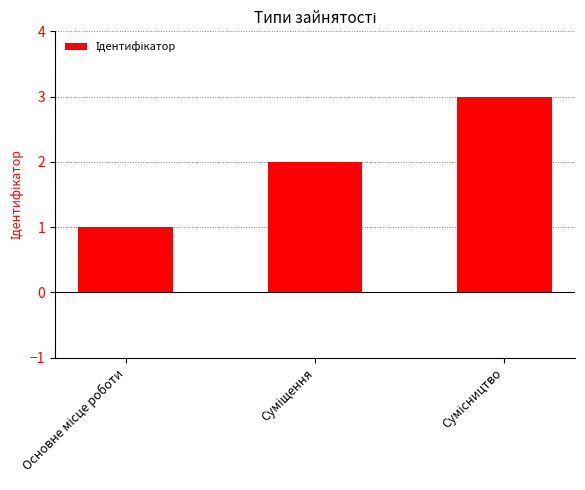

How many categories are shown in the chart?

3